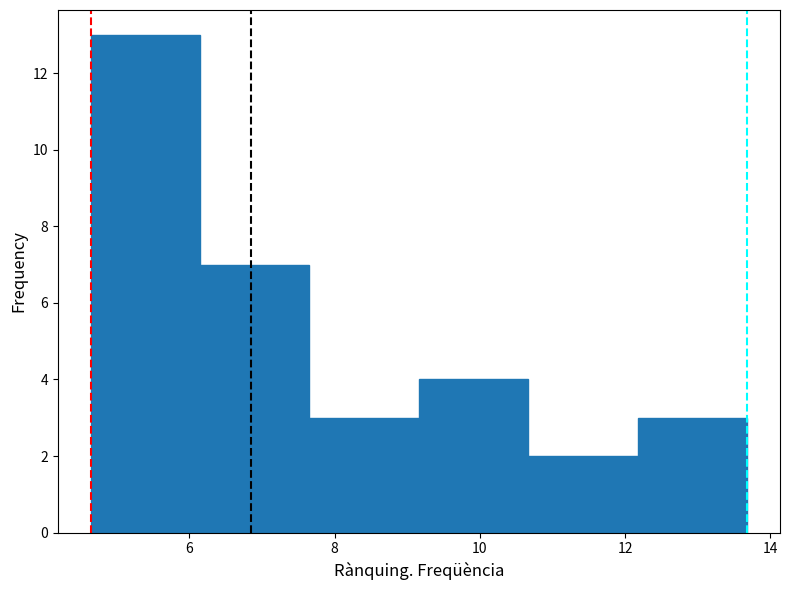

Reading left to right, transcribe this chart: for each bar, give the range it covers on the x-axis and its height. Neither the bar edges nor the heights are printed on the chart, so give them approximately, as read against the axes.

4.6 to 6.2: 13
6.2 to 7.6: 7
7.6 to 9.2: 3
9.2 to 10.6: 4
10.6 to 12.2: 2
12.2 to 13.6: 3